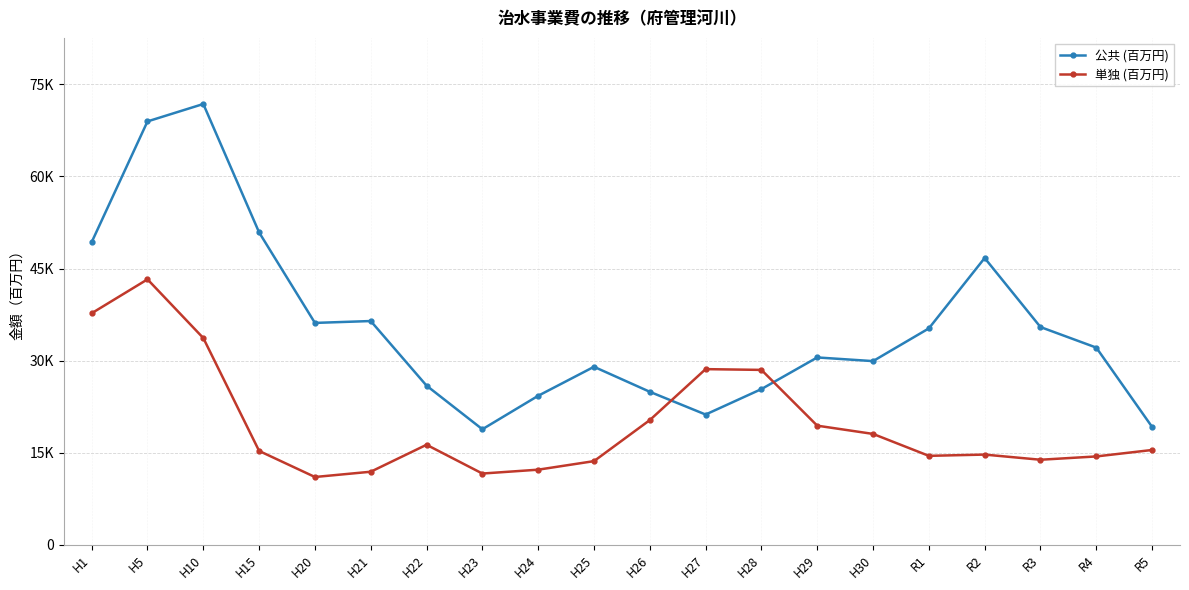

What is the label of the 8th point from the left?

H23